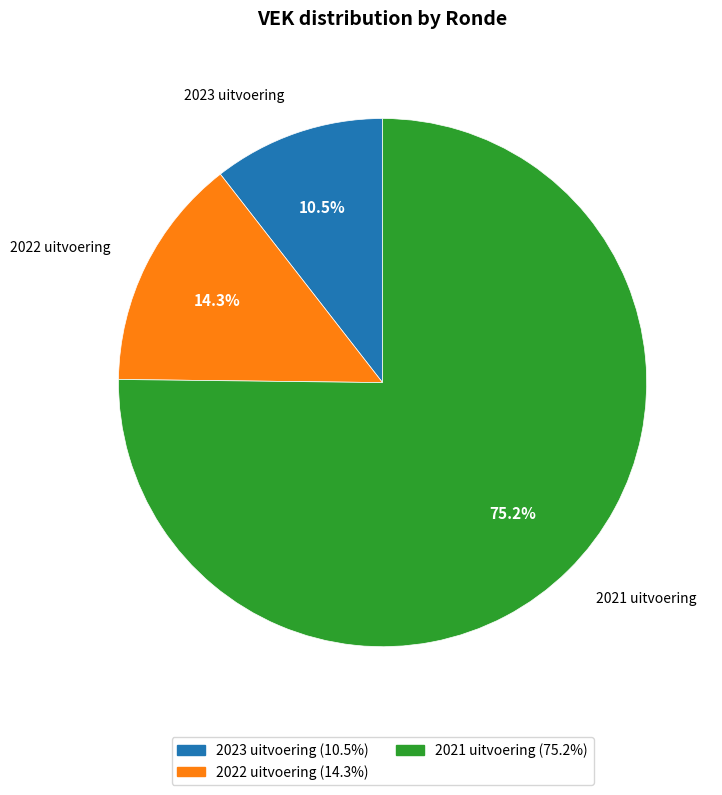

What percentage do 2022 uitvoering and 2021 uitvoering together represent?

89.5%